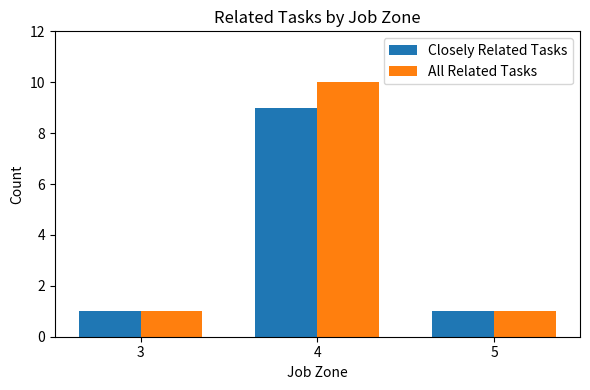

Reading right to left, what are all the values shown in this chart?

Closely Related Tasks: 5=1	4=9	3=1
All Related Tasks: 5=1	4=10	3=1